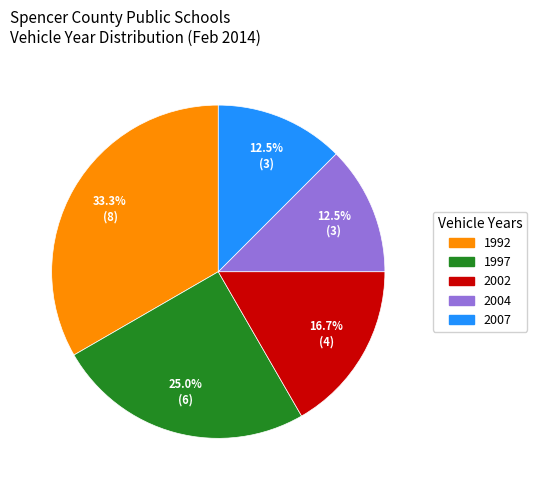

How many slices are in this pie chart?

5